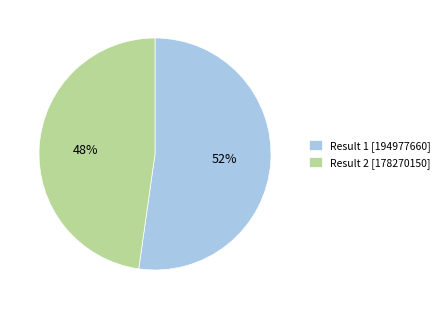

Do Result 1 [194977660] and Result 2 [178270150] together represent more than half of the pie?

Yes